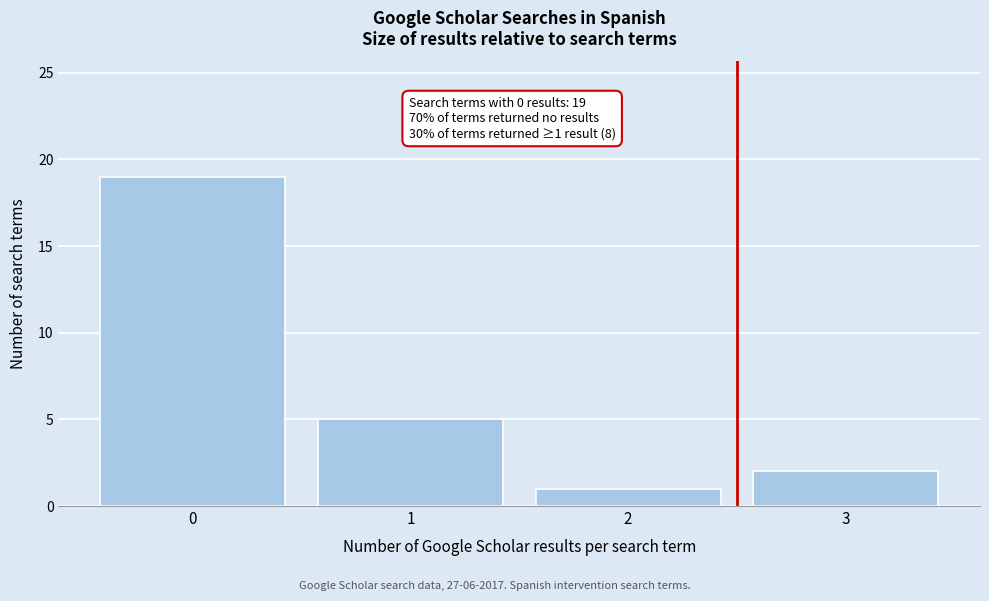

Which range on the x-axis has the tallest bar?

-0.5 to 0.5